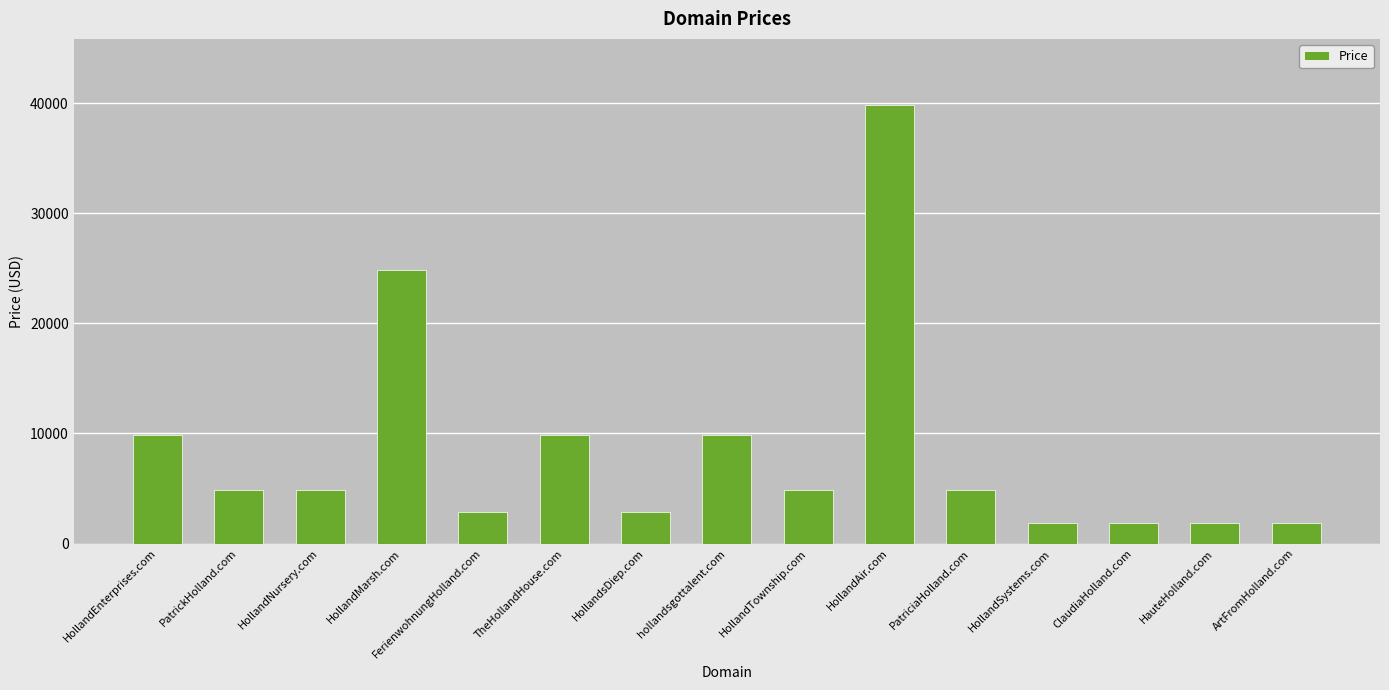

Where is the data nearest to the value 20888?

HollandMarsh.com